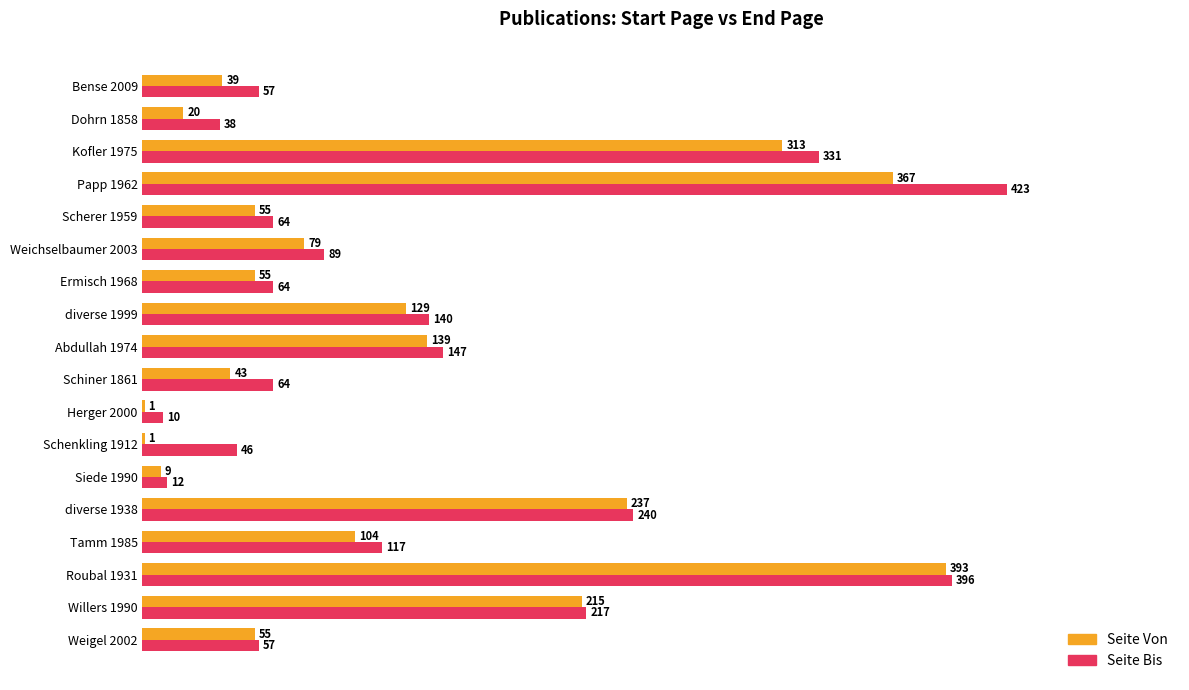

At which category is the sum across all series the highest?

Papp 1962